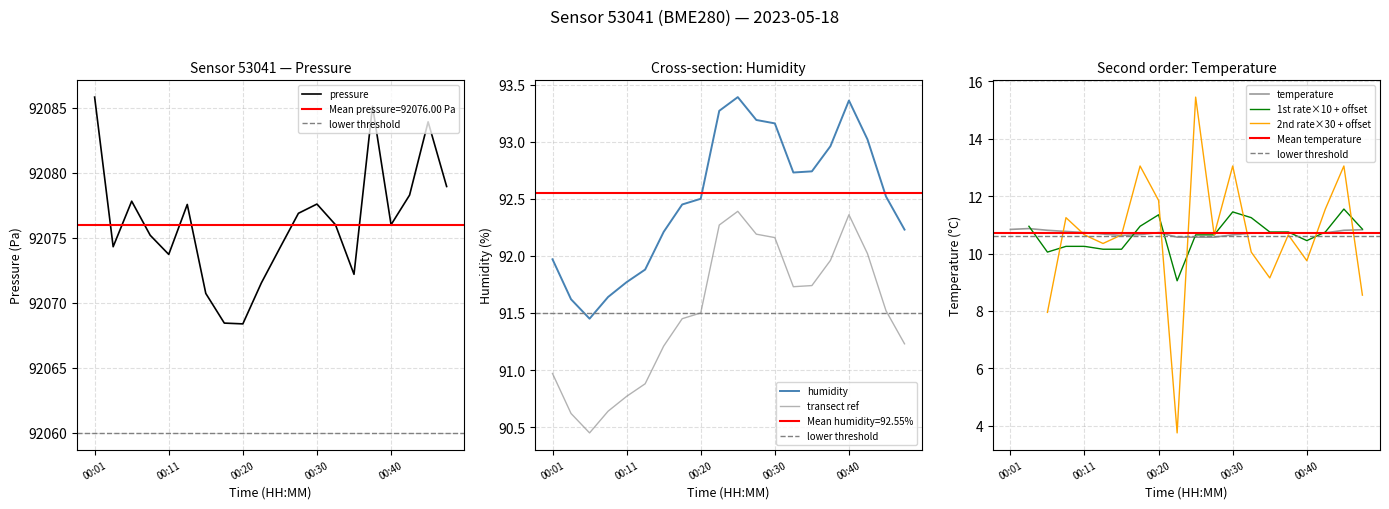

Is the value of temperature at 00:18 greater than the value of humidity at 00:18?

No